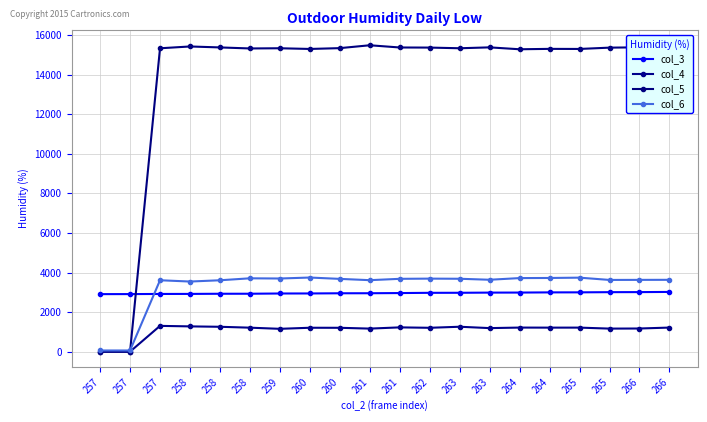

What are all the series names shown in the legend?

col_3, col_4, col_5, col_6